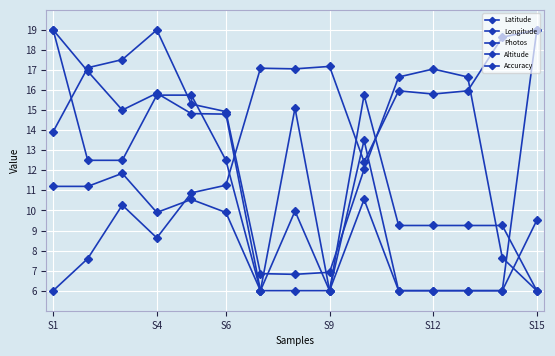

List the series in order of their peak value, lowest first.

Latitude, Longitude, Photos, Altitude, Accuracy